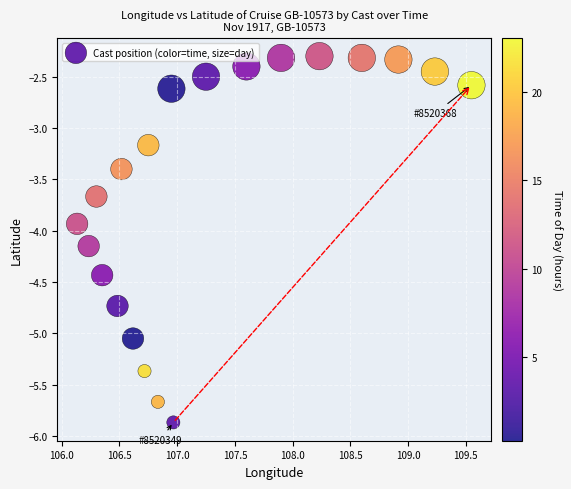

What is the range of X values (max minus min)?

3.4